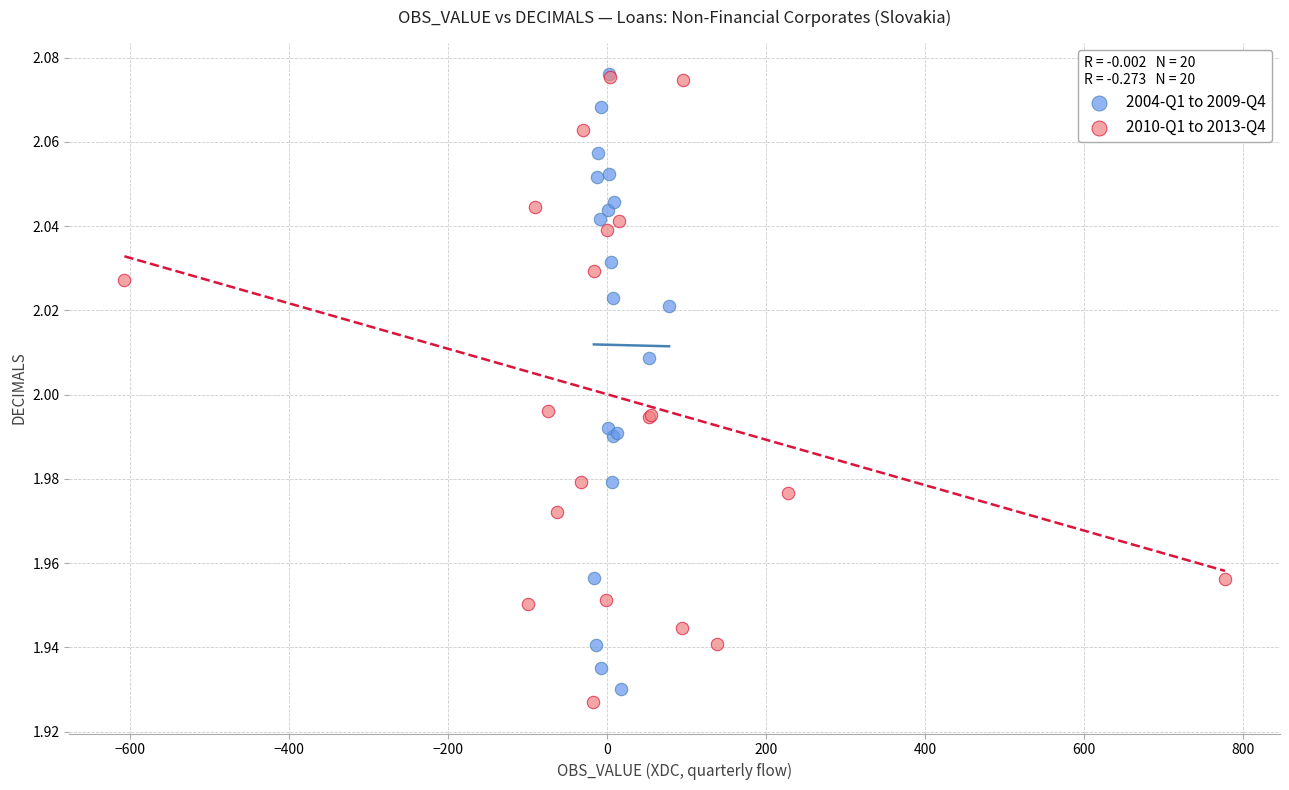

What are all the series names shown in the legend?

2004-Q1 to 2009-Q4, 2010-Q1 to 2013-Q4